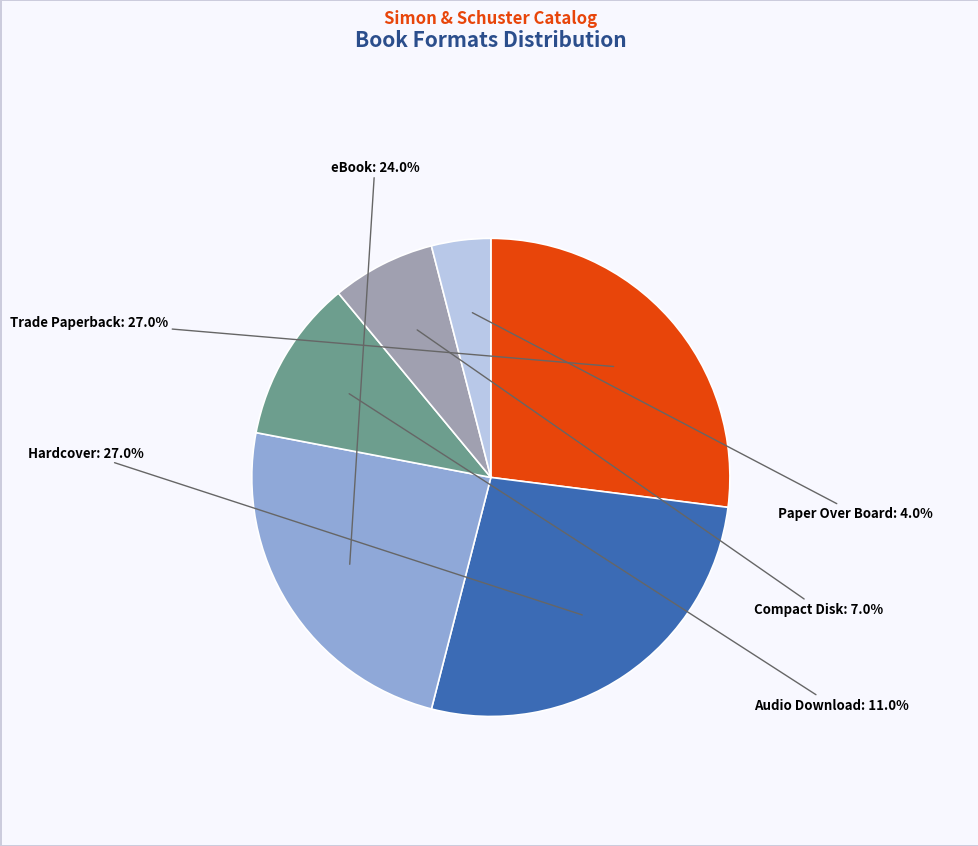

What percentage is NOT represented by Audio Download?

89.0%